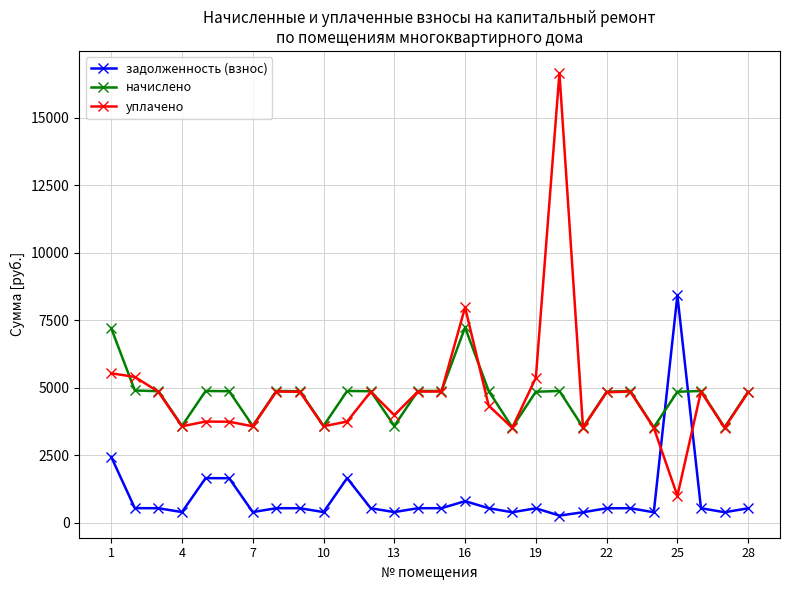

True or false: задолженность (взнос) has more than 2 interior local peaks.

True